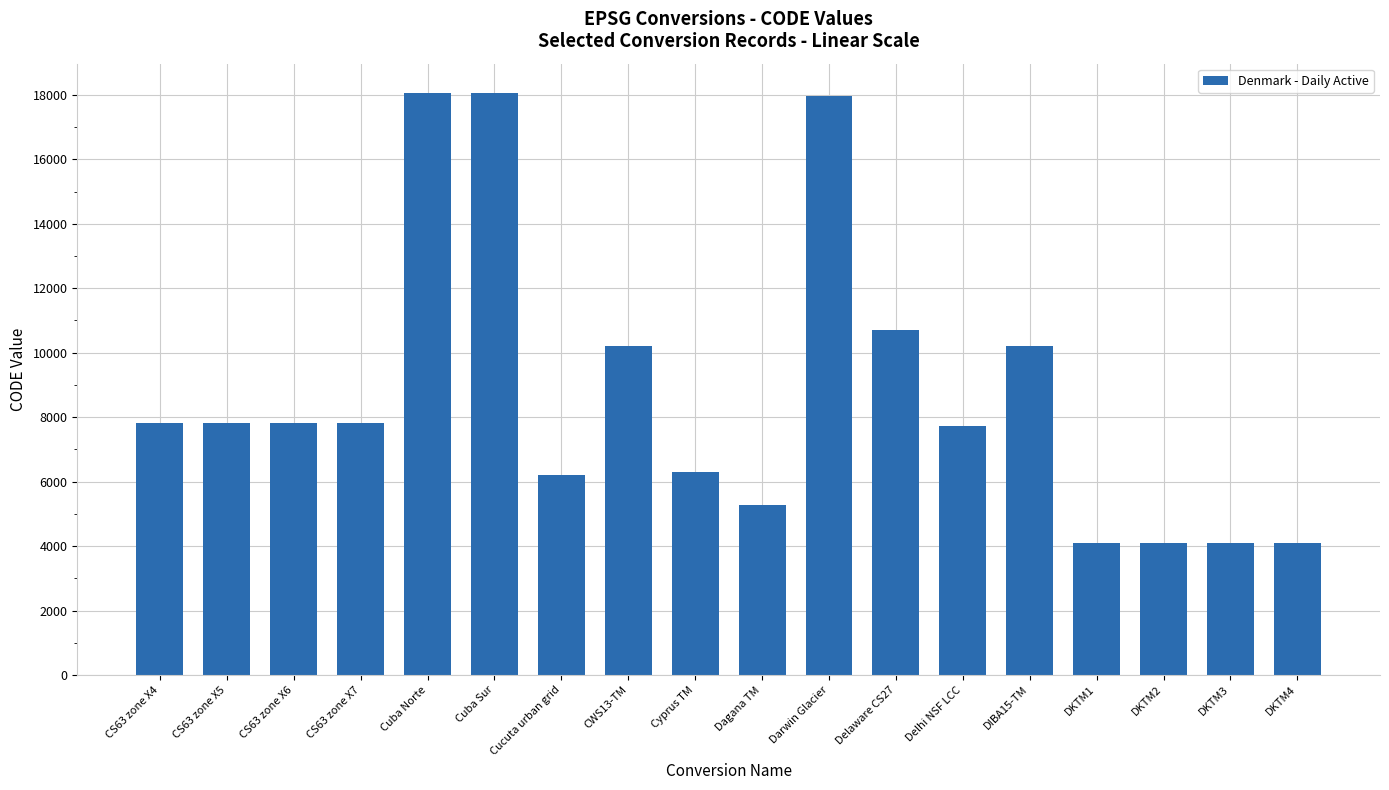

What is the maximum value shown in the chart?

18064